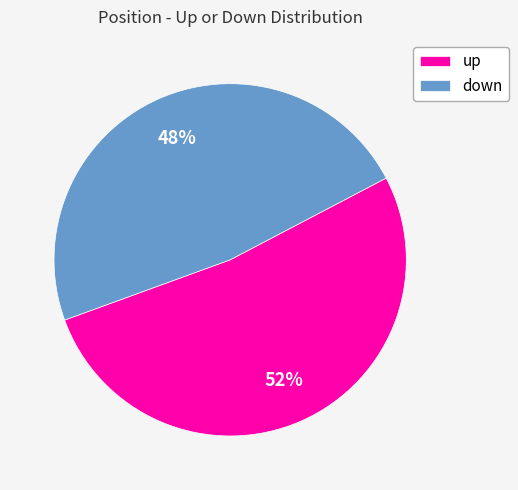

To the nearest percent, what portion does up represent?

52%